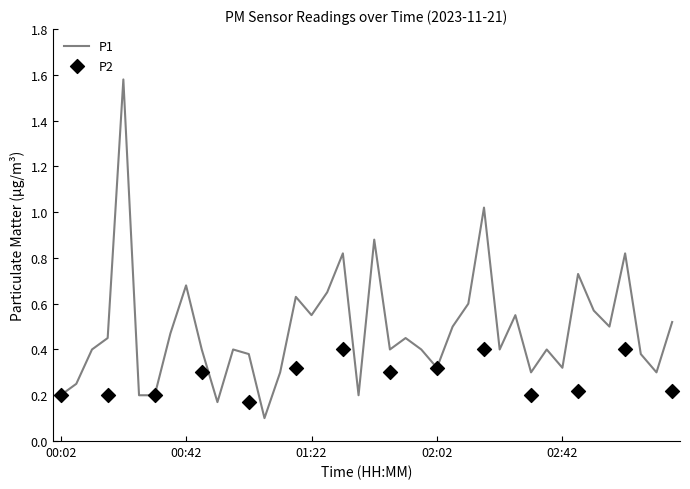

Which has a higher value, 01:37 or 02:27?

02:27